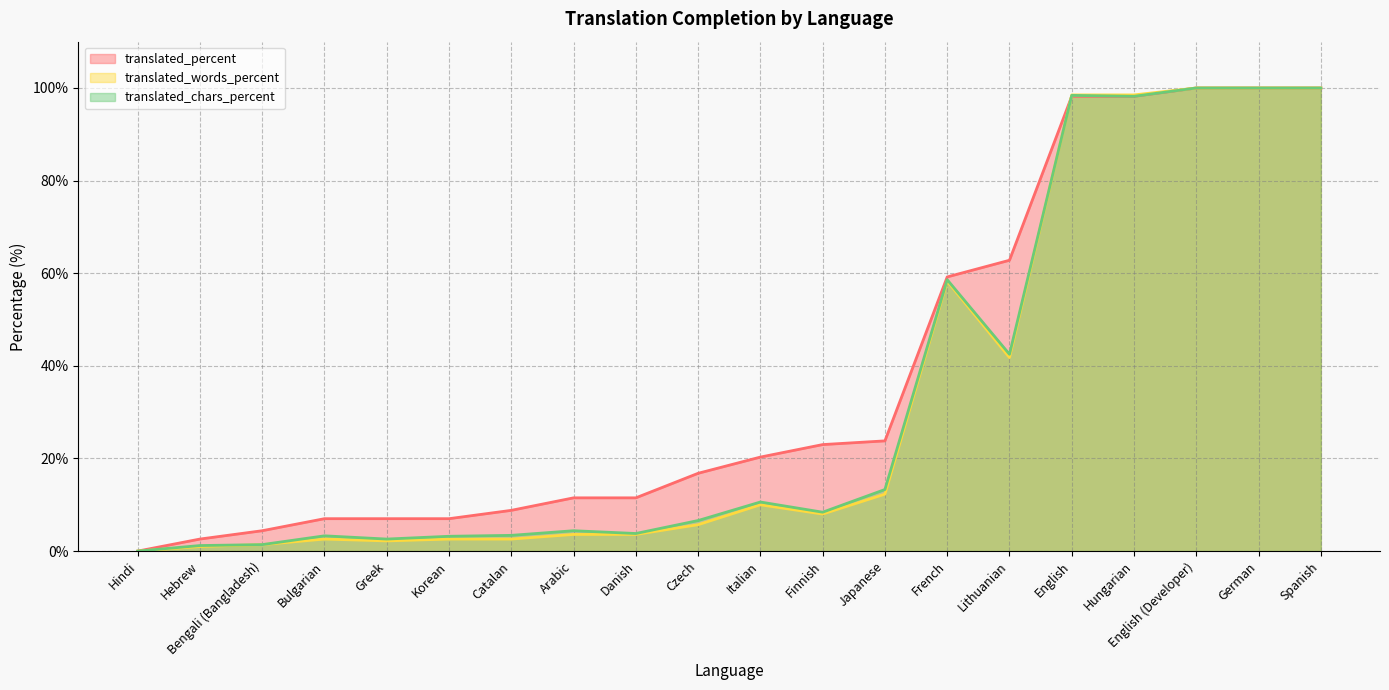

At which label is translated_chars_percent closest to 50?

Lithuanian